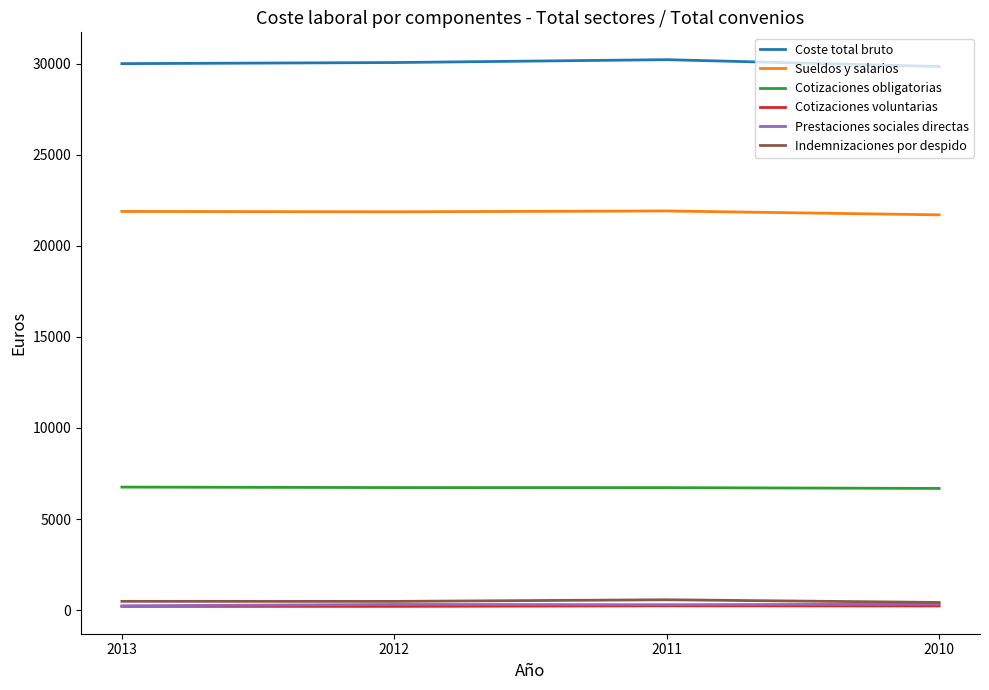

True or false: Prestaciones sociales directas and Coste total bruto intersect in this chart.

False